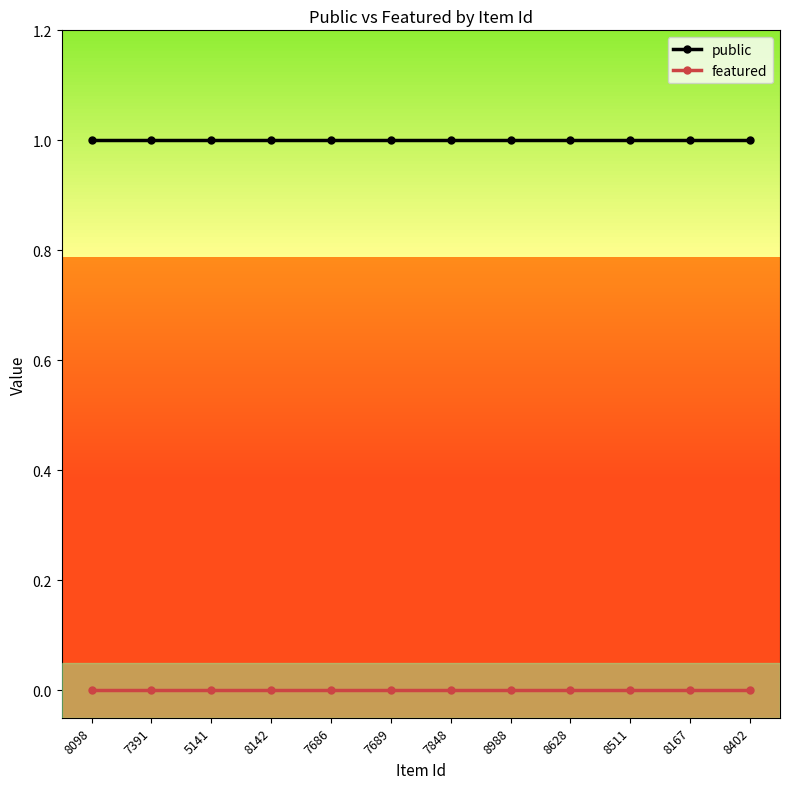

Does the chart display data point markers on the line(s)?

Yes